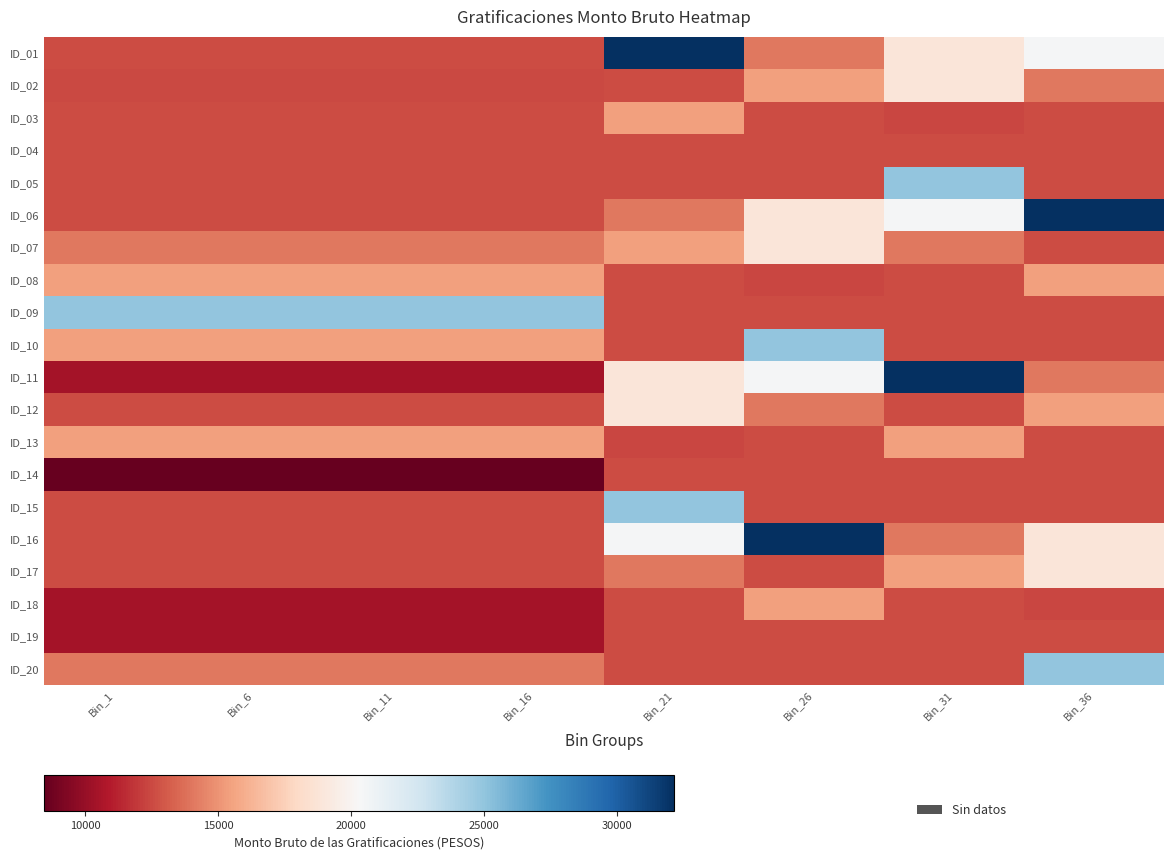

List the series in order of their peak value, lowest first.

ID_04, ID_14, ID_19, ID_03, ID_08, ID_13, ID_18, ID_02, ID_07, ID_12, ID_17, ID_05, ID_09, ID_10, ID_15, ID_20, ID_01, ID_06, ID_11, ID_16